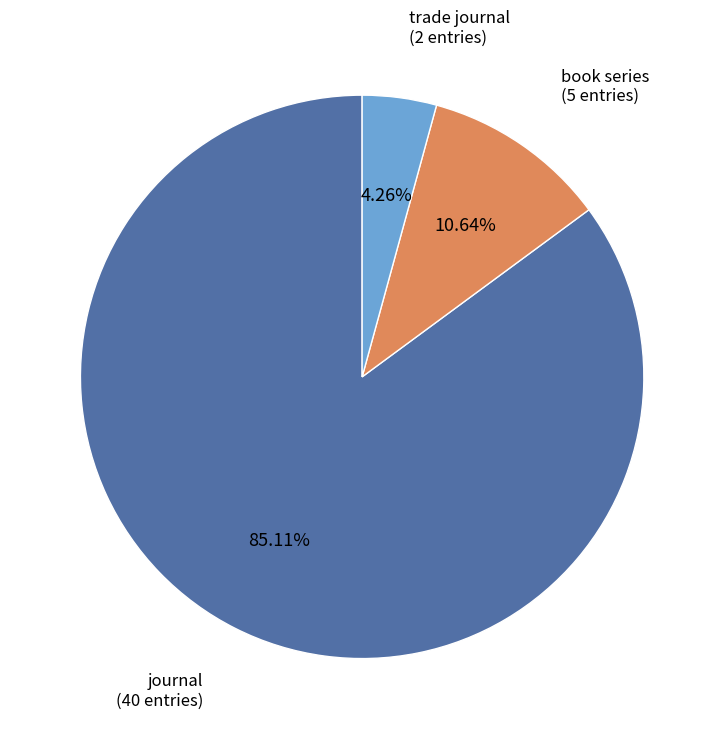

Is there a majority slice in this chart?

Yes